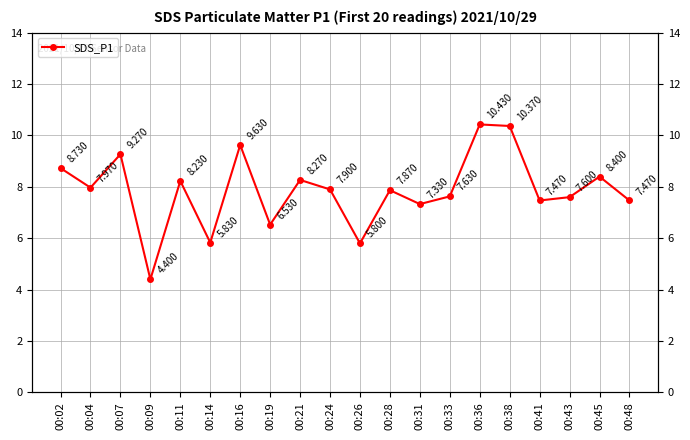

At which category does the data reach its first local peak?

00:07